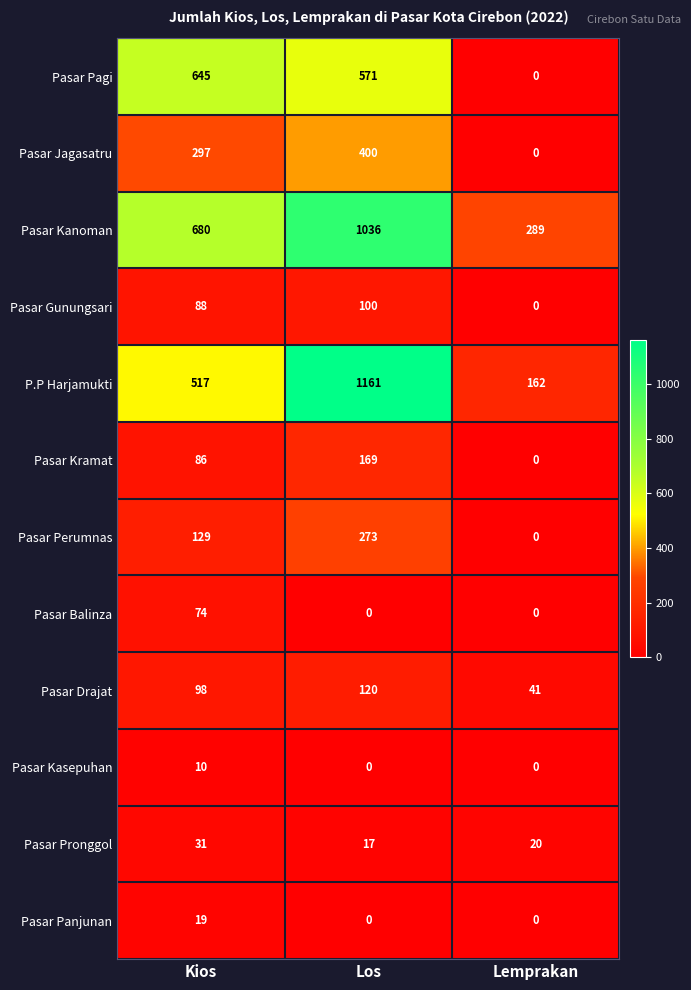

What is the greatest value displayed?

1161